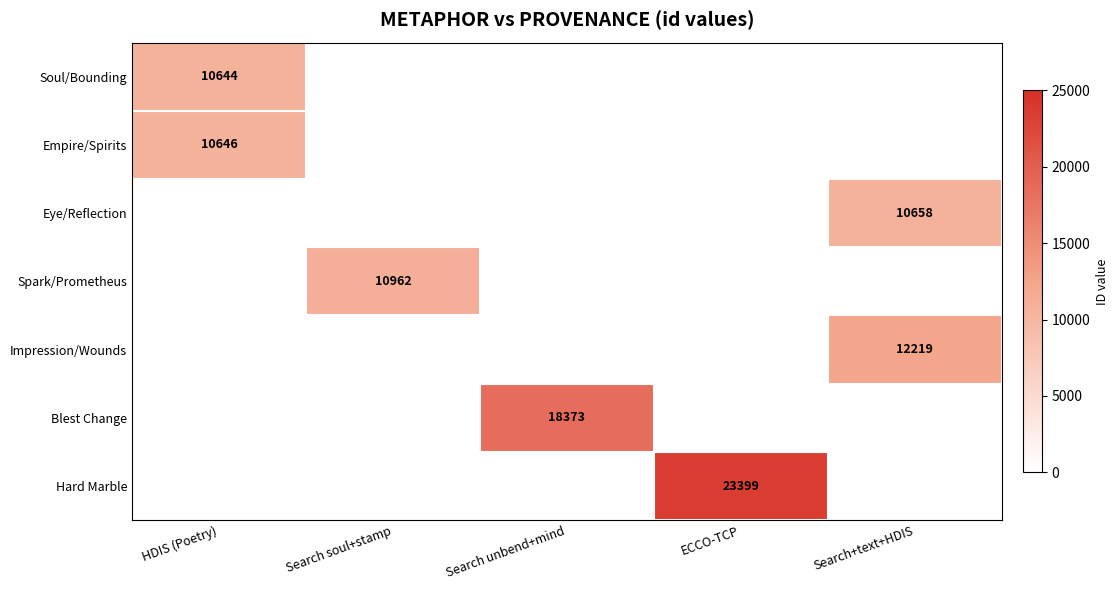

Is the value of Soul/Bounding at HDIS (Poetry) greater than the value of Impression/Wounds at Search+text+HDIS?

No